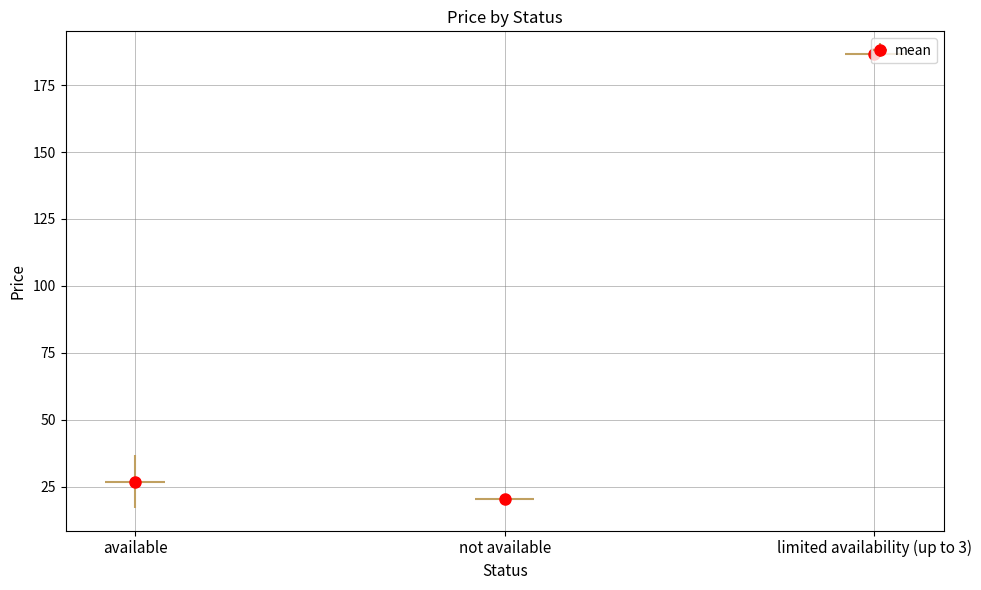

Reading left to right, transcribe all the data shown in this chart.

available=11.7	not available=20.4	available=21.6	available=29.9	available=30.0	available=41.1	limited availability (up to 3)=186.6